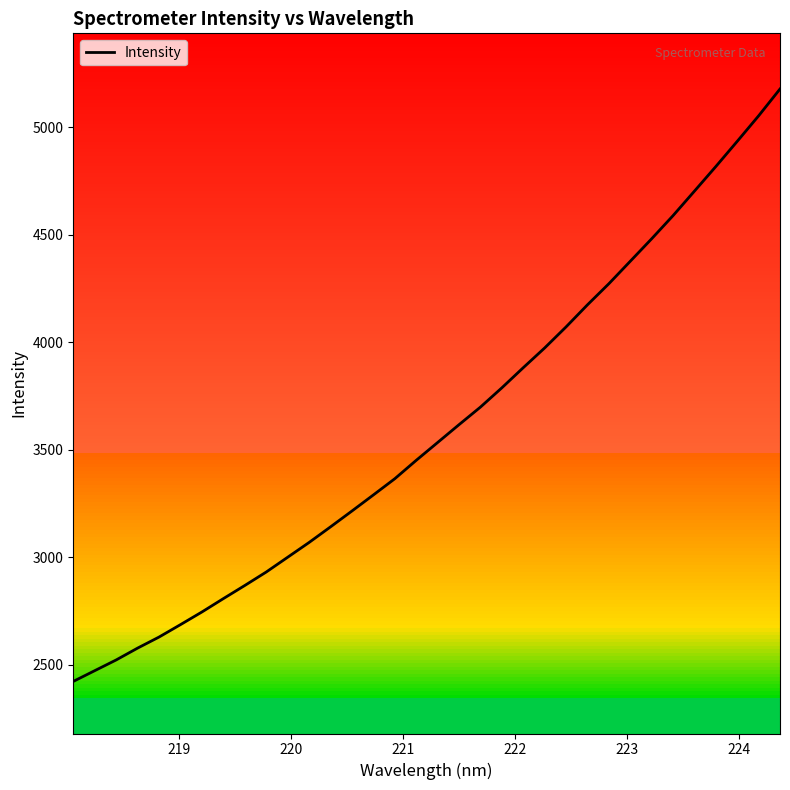

What is the smallest value displayed?

2422.2